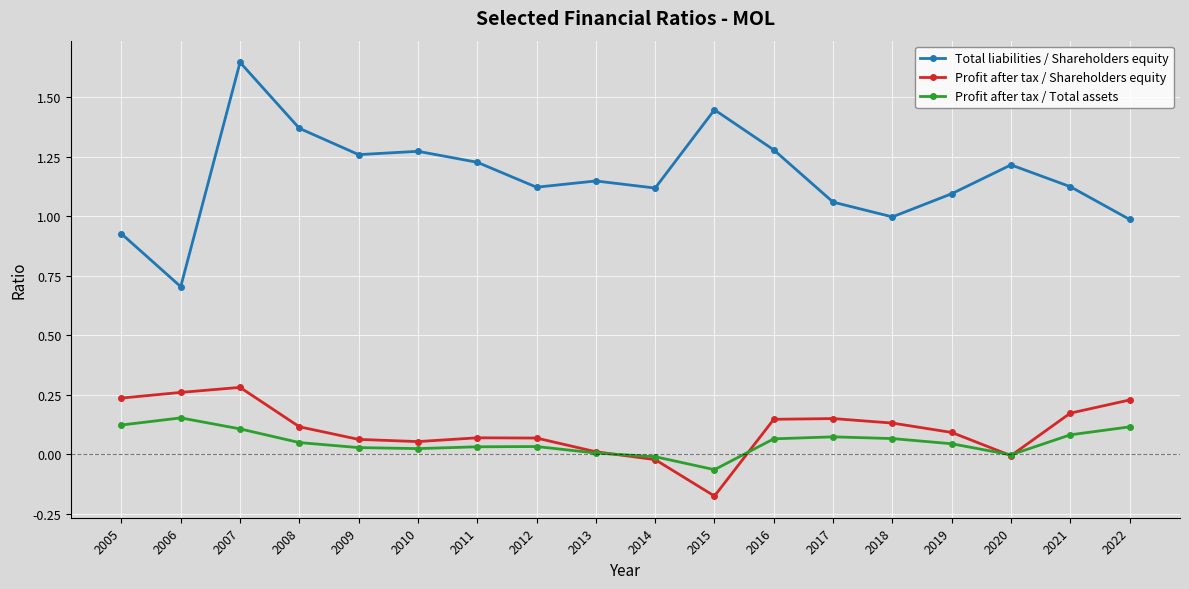

At how many categories does at least one series exceed 0?

18